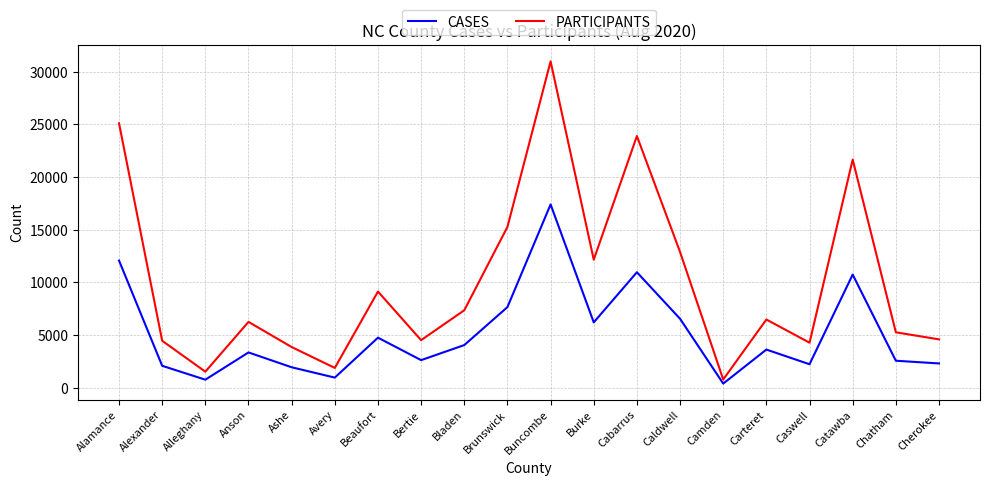

Rank the series at Caswell from highest to lowest value.

PARTICIPANTS, CASES